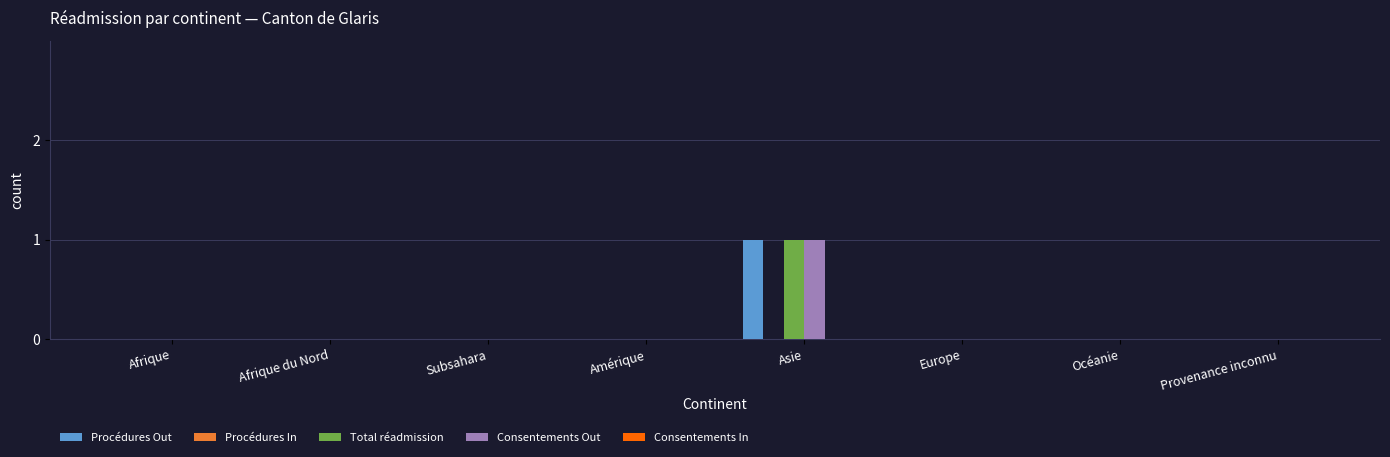

At which label does Total réadmission reach its peak?

Asie